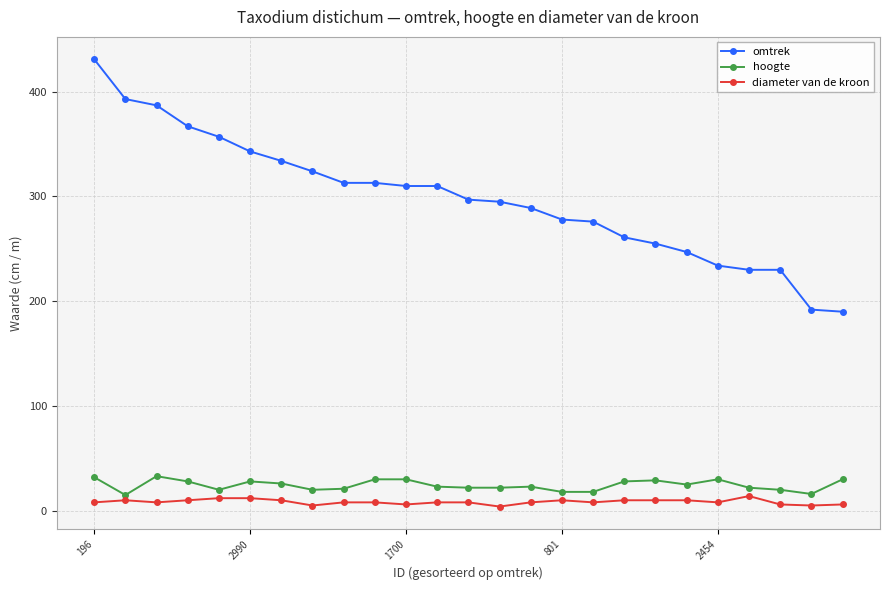

At how many categories does at least one series exceed 175?

25